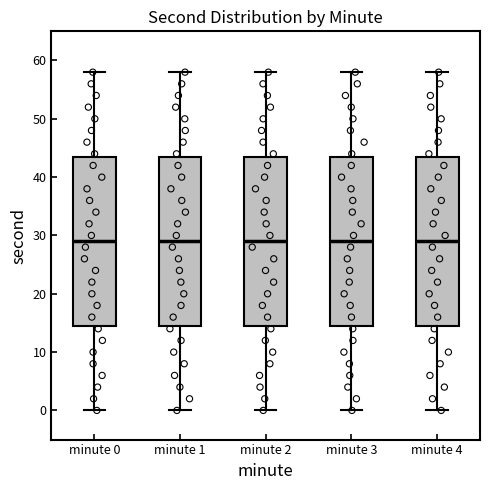

Where does the upper whisker of the box for minute 1 end on the y-axis? The values are not printed on the chart, so give them approximately, as read against the axis.

58